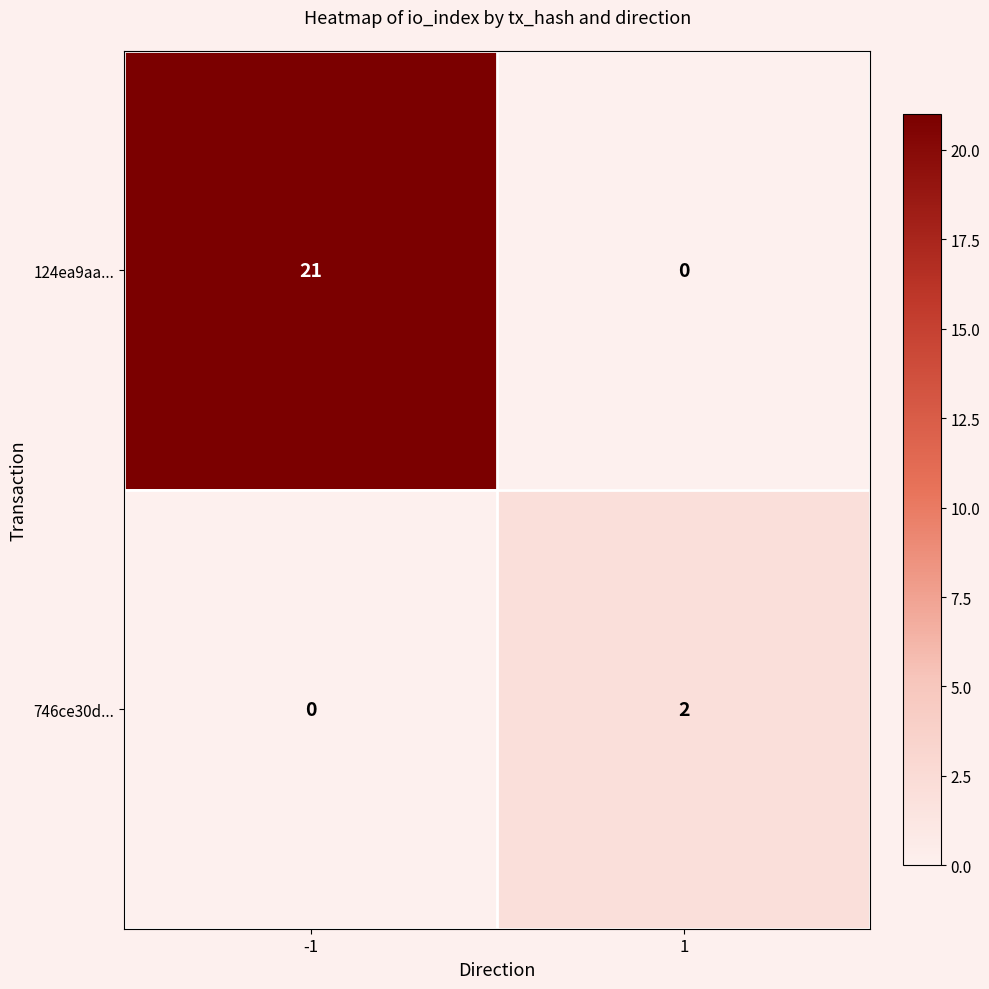

What is the sum of the 124ea9aa... values at 1 and -1?

21